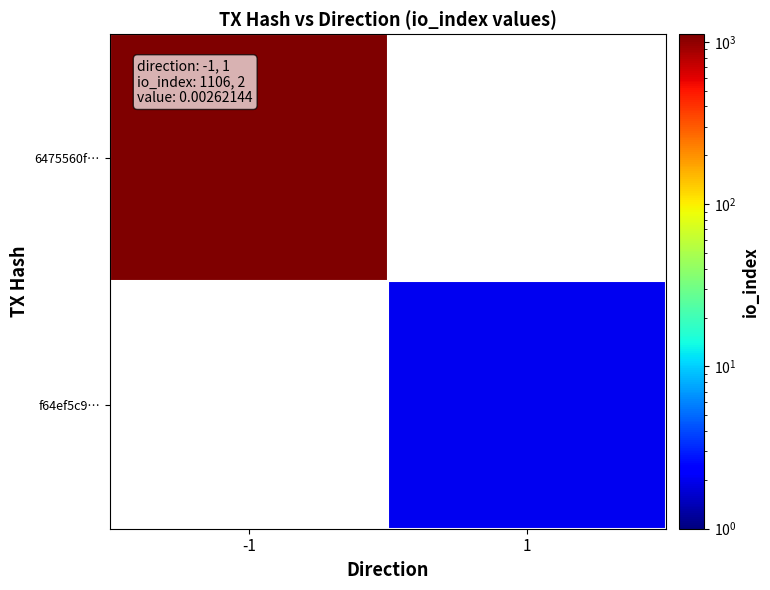

The value of f64ef5c9… at 1 is 2.0. True or false?

True